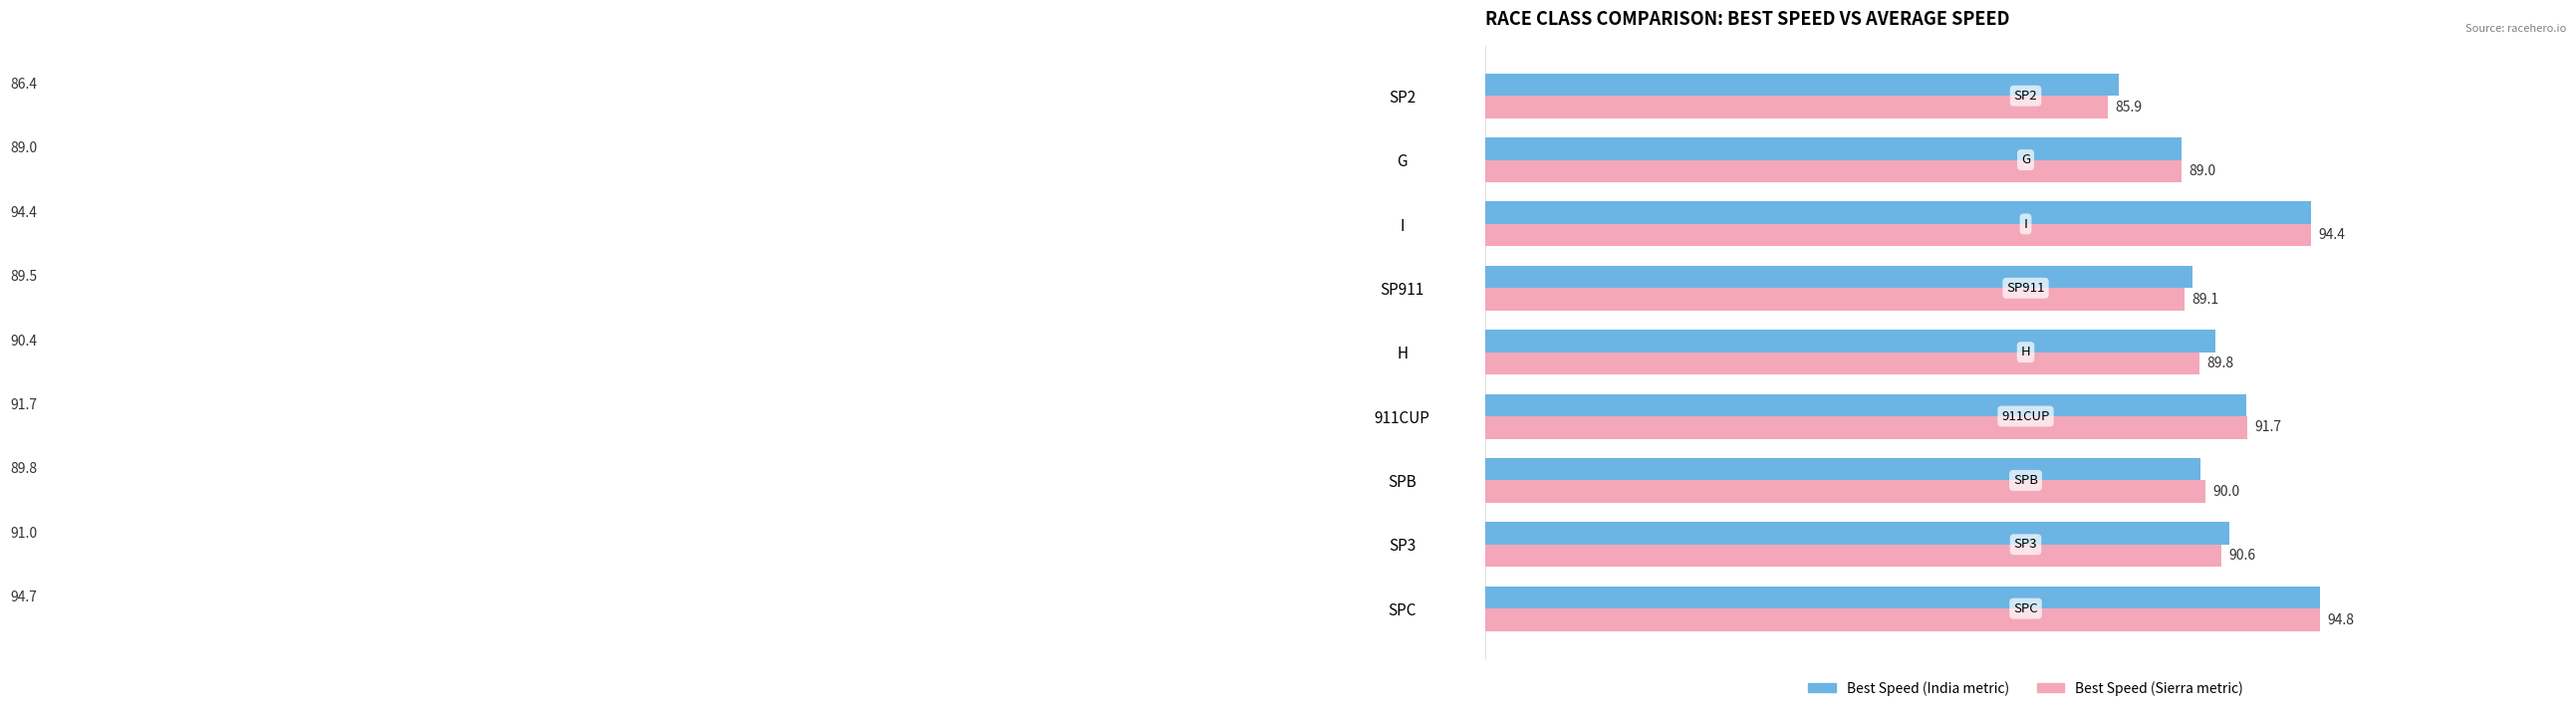

At which category does the chart reach its peak across all series?

SPC